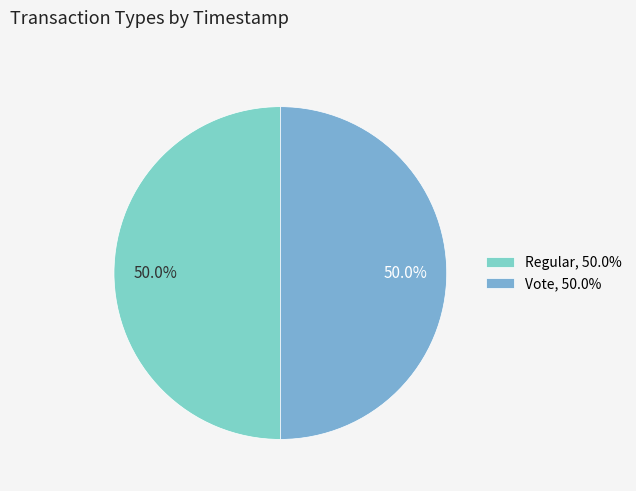

Which slice is the largest?

Regular